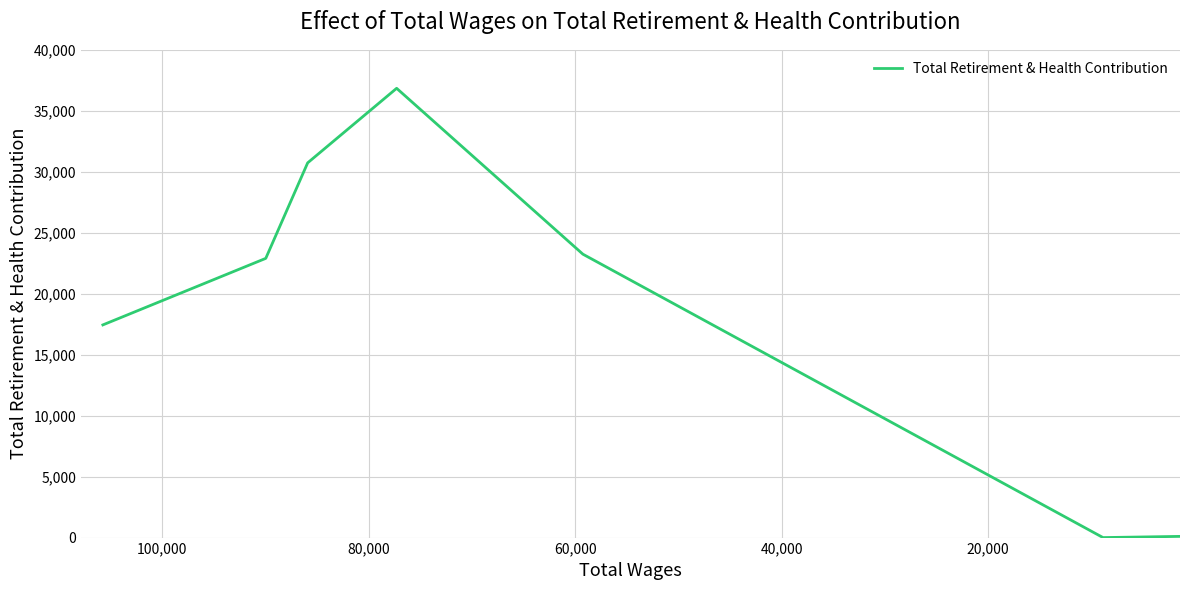

Count the number of values greater than 22899.

3